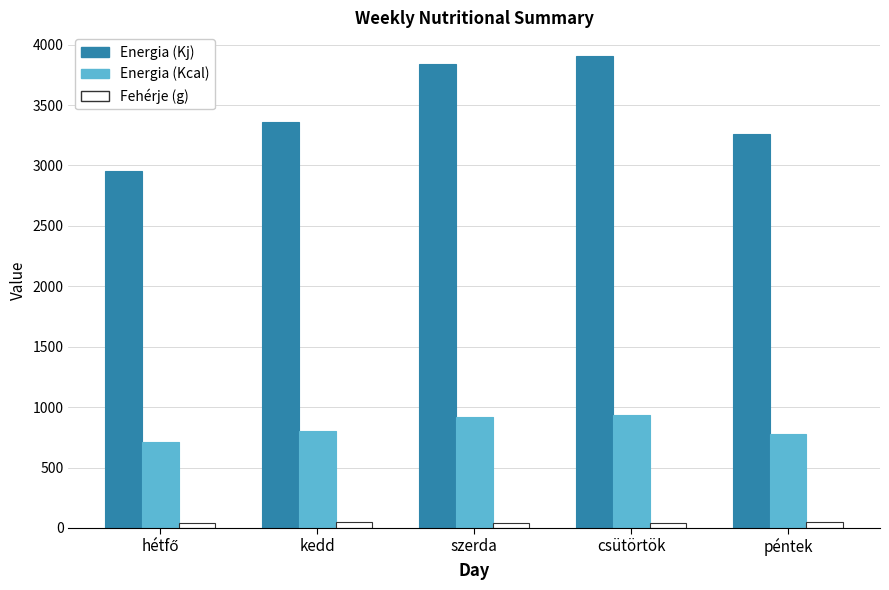

What is the value of the Energia (Kcal) bar at the 5th from the left?

779.9